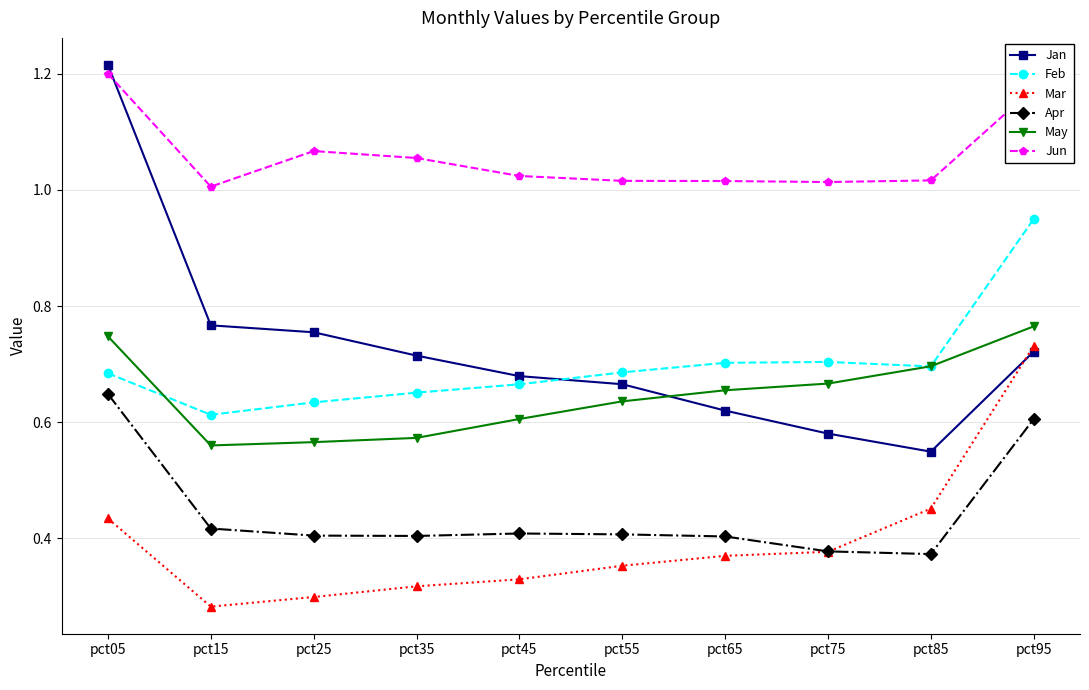

Which label corresponds to the largest value in the chart?

pct05